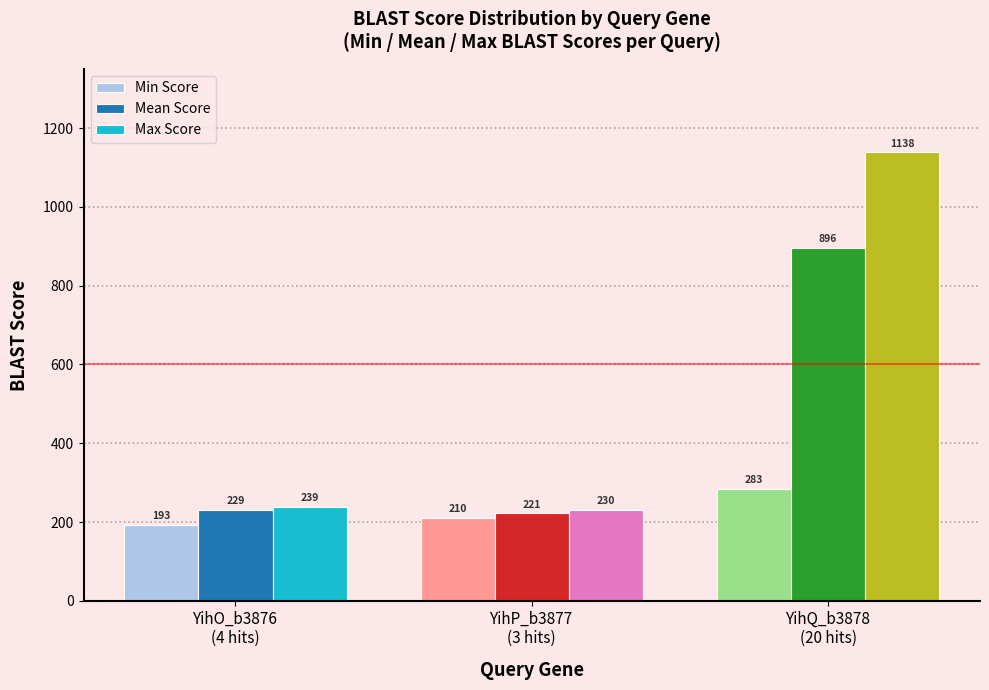

Count the number of data series in this chart.

3